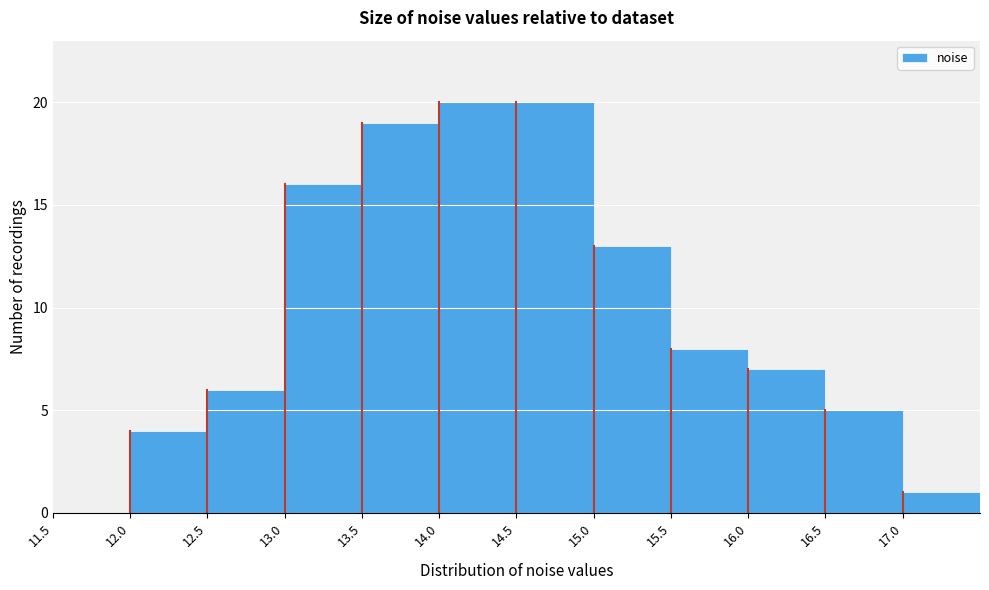

How tall is the bar that spans 15.0 to 15.5 on the x-axis? The values are not printed on the chart, so give them approximately, as read against the axis.

13